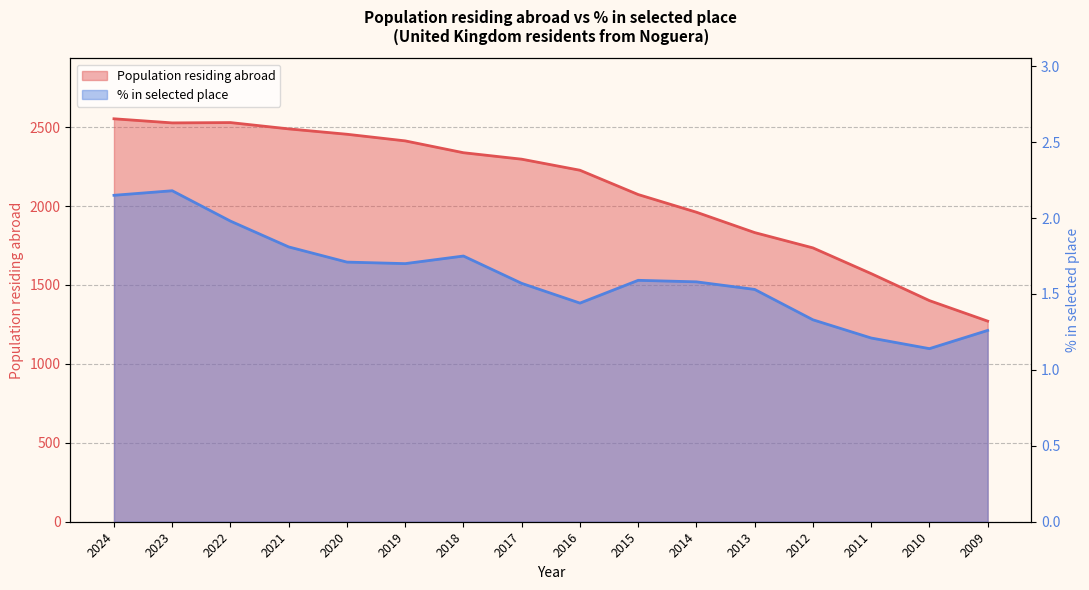

True or false: Population residing abroad and Population residing in selected place (%) intersect in this chart.

False